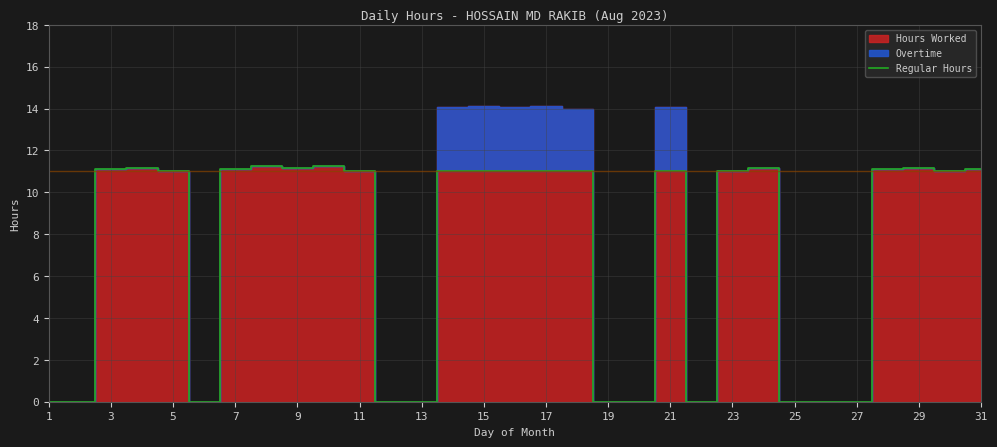

True or false: Regular Hours has a value of -5.6 at 27.

False